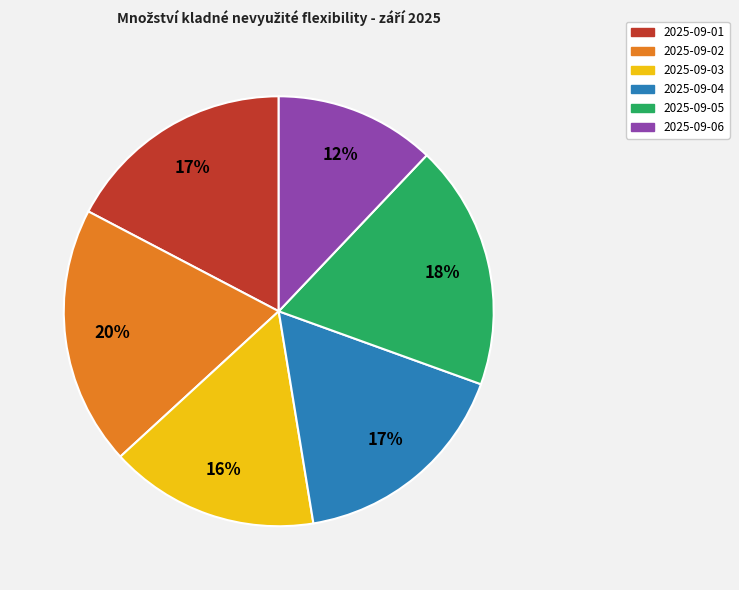

Which category has the smallest portion of the pie?

2025-09-06